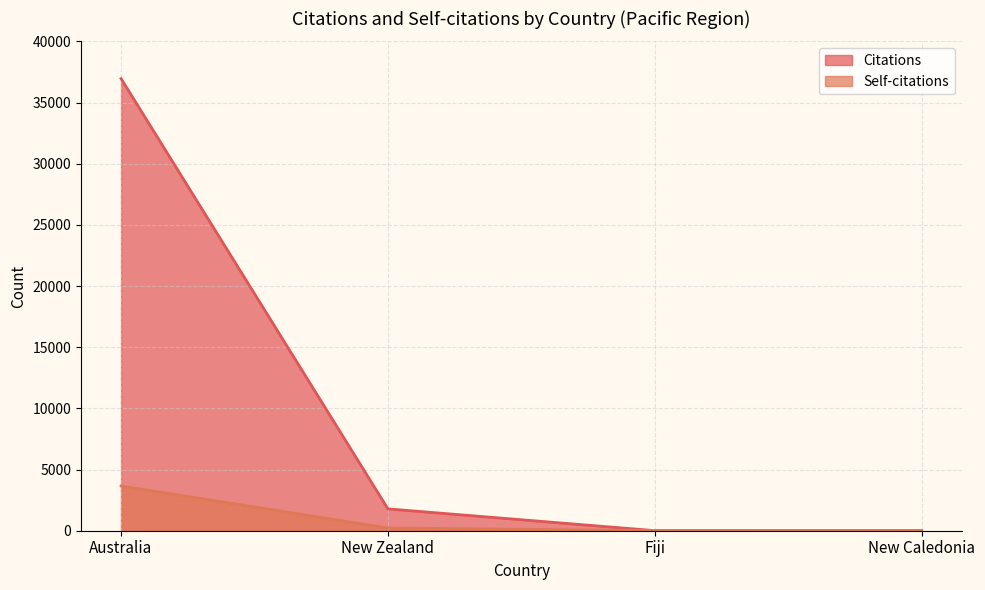

What is the difference between the second highest and second lowest values in the Self-citations series?

218